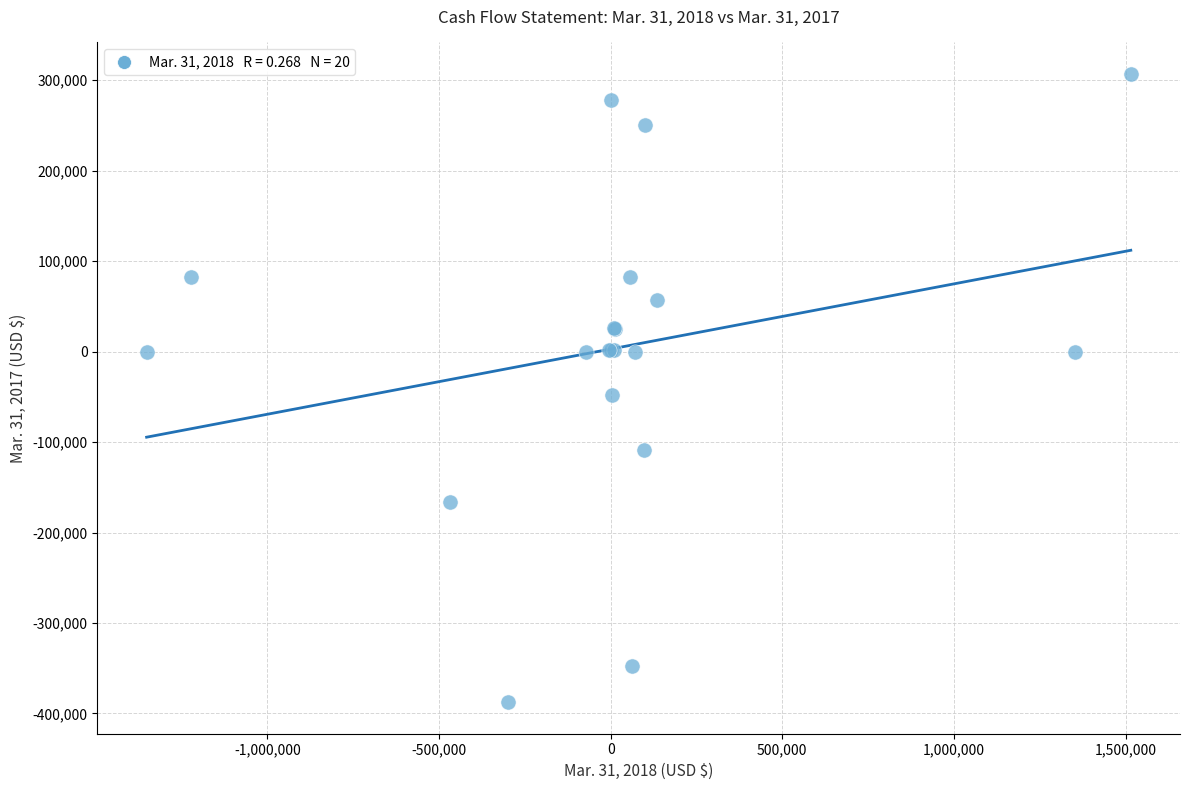

What Y value in the scatter plot is closest to -40327?

-47990